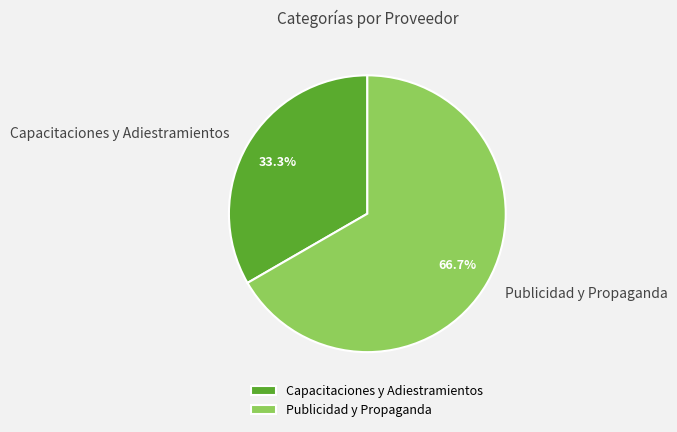

To the nearest percent, what is the combined percentage of Capacitaciones y Adiestramientos and Publicidad y Propaganda?

100%